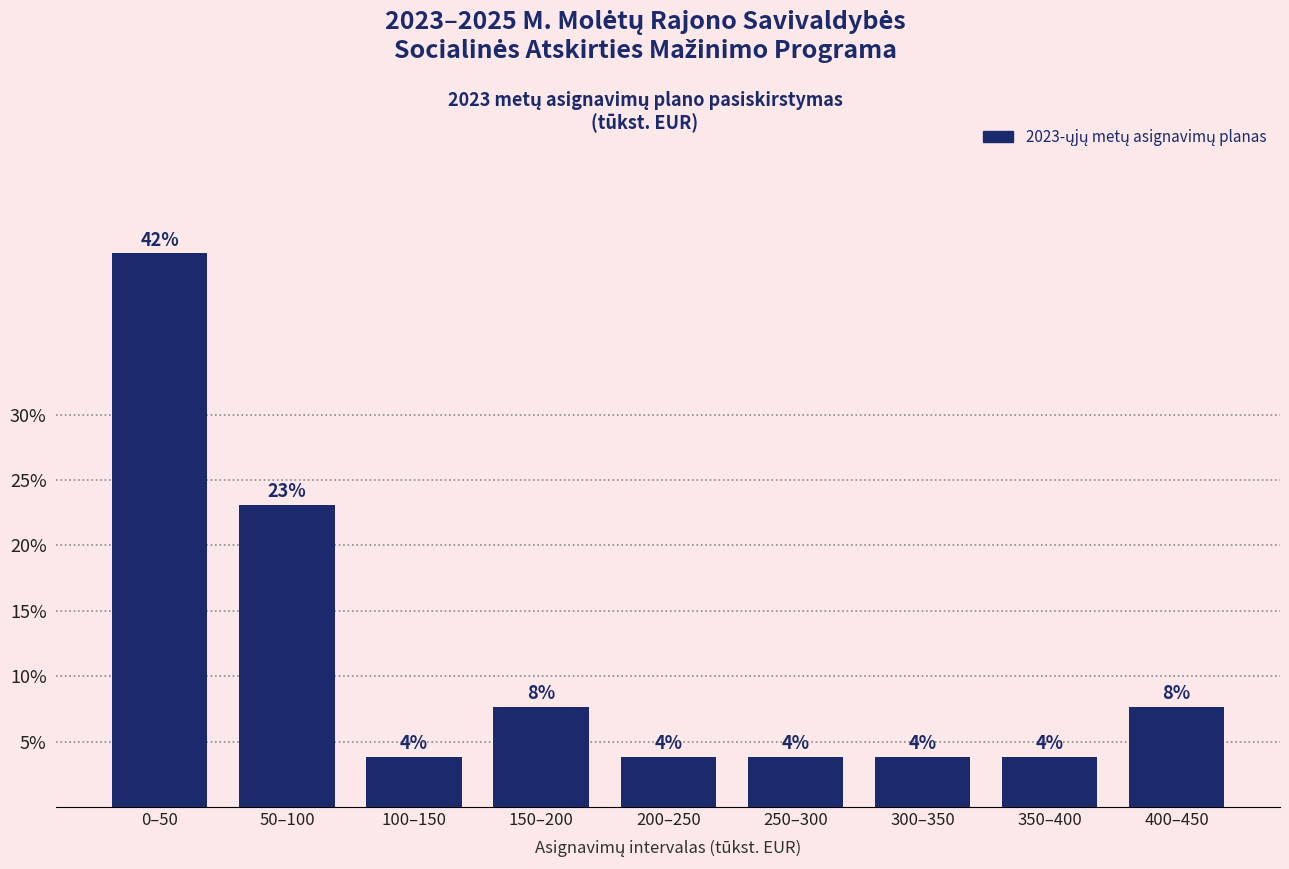

Are the bars horizontal?

No